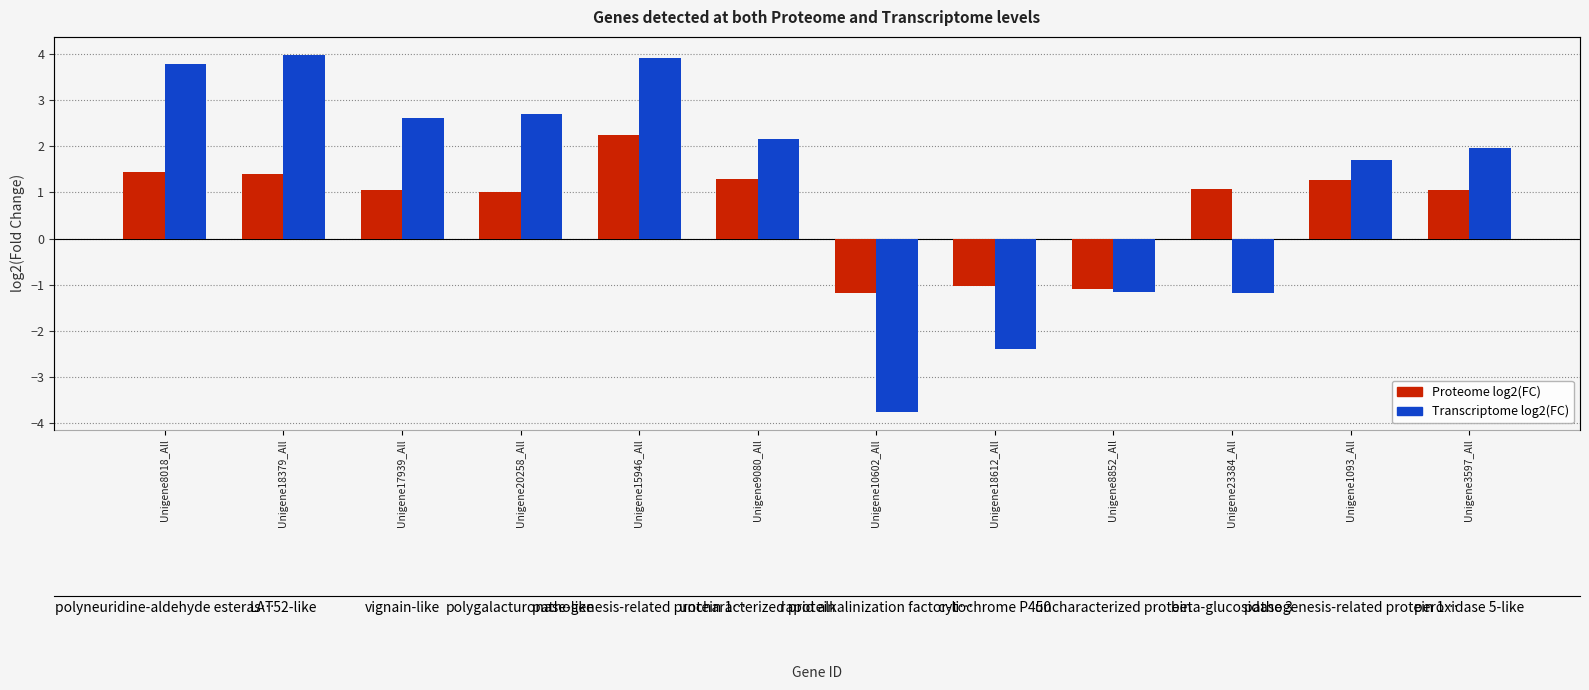

What is the average value of the Transcriptome log2(FC) series?

1.2